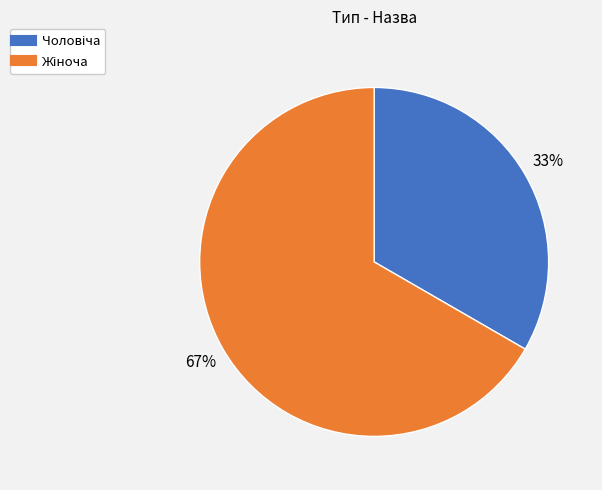

Does any single category account for the majority?

Yes